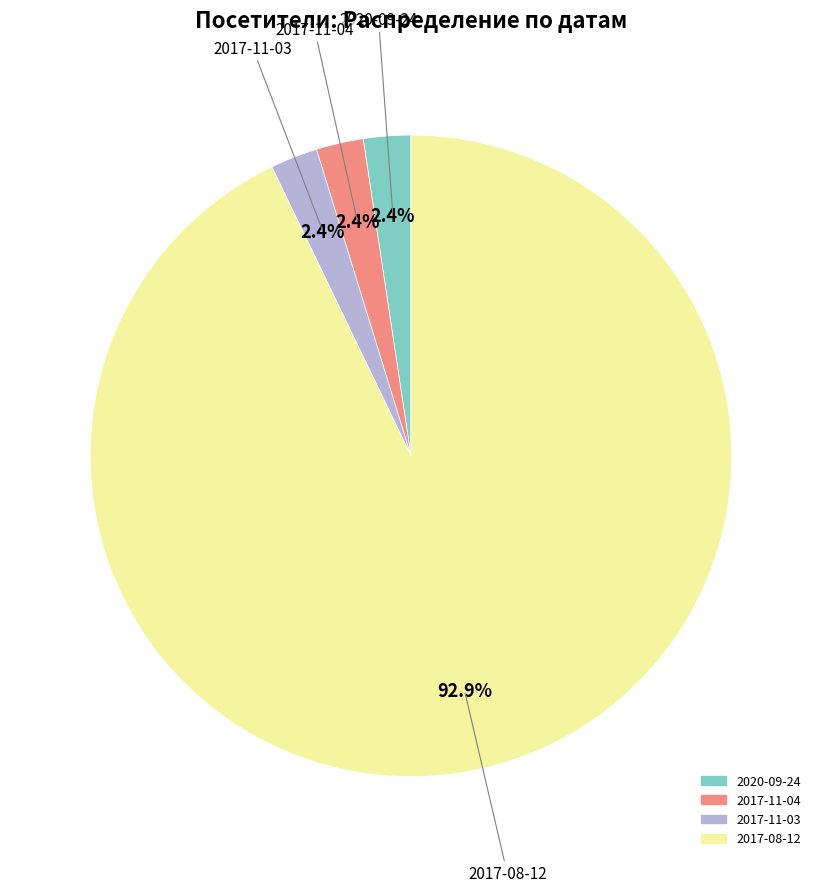

To the nearest percent, what is the difference between the largest and smallest slice percentages?

90%